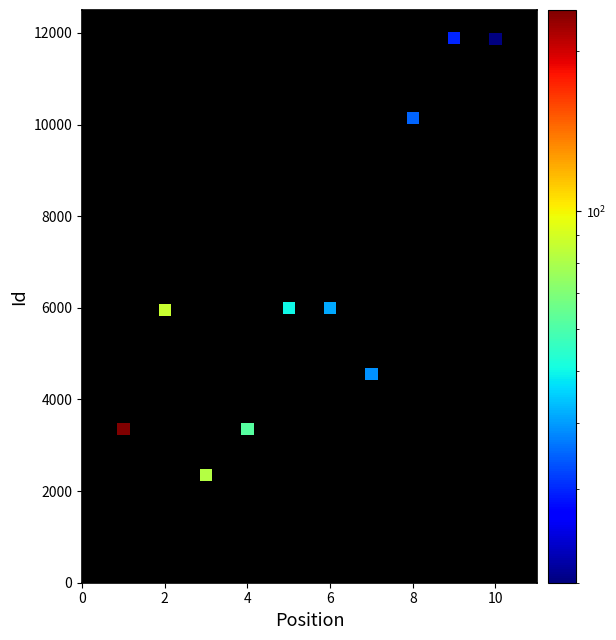

What is the range of Y values (max minus min)?

9542